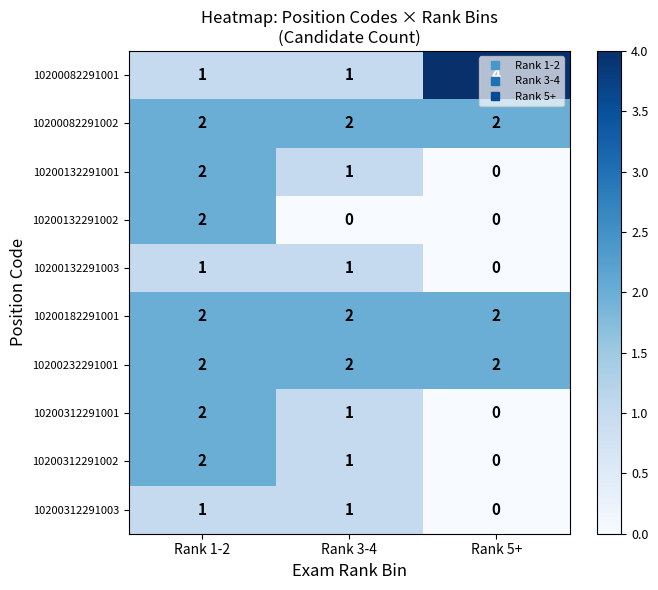

Which series has the largest range (max minus min)?

10200082291001